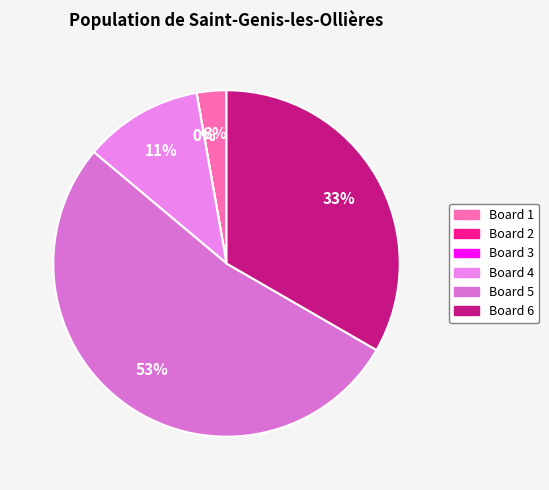

How many segments does this pie chart have?

6